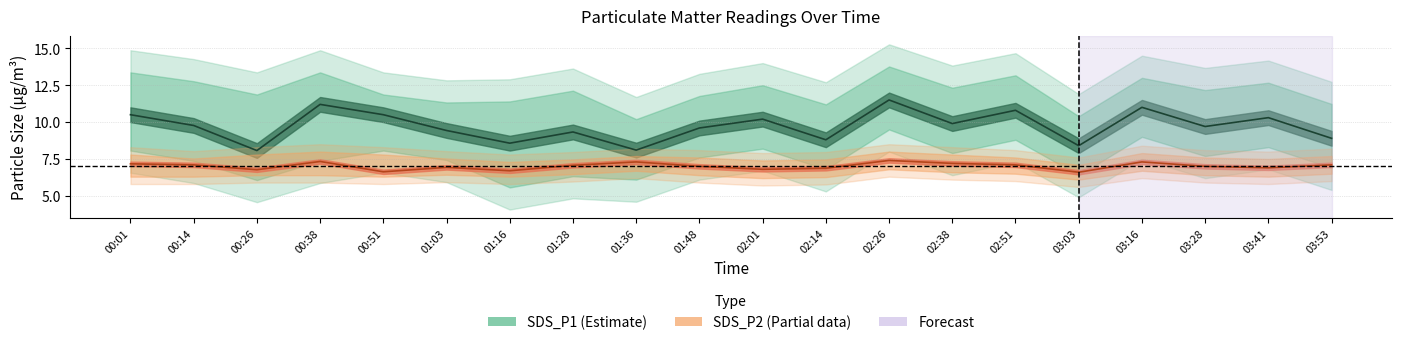

What is the label of the 11th point from the right?

01:48